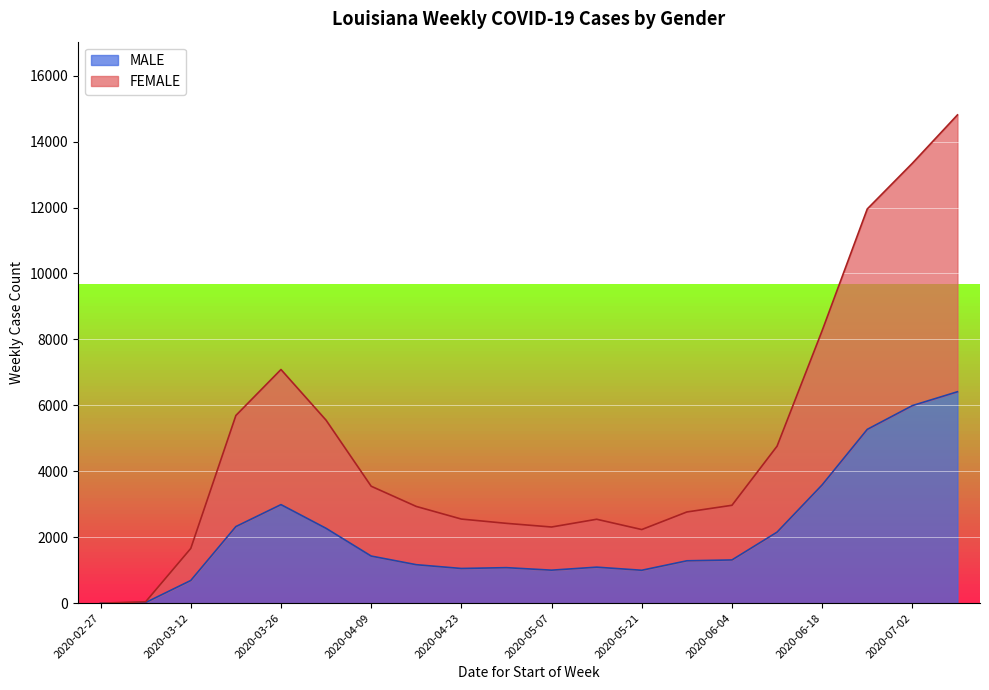

At how many categories does at least one series exceed 11873?

3